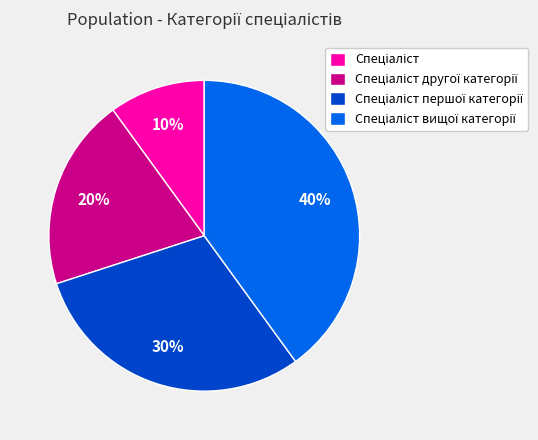

Is there a majority slice in this chart?

No